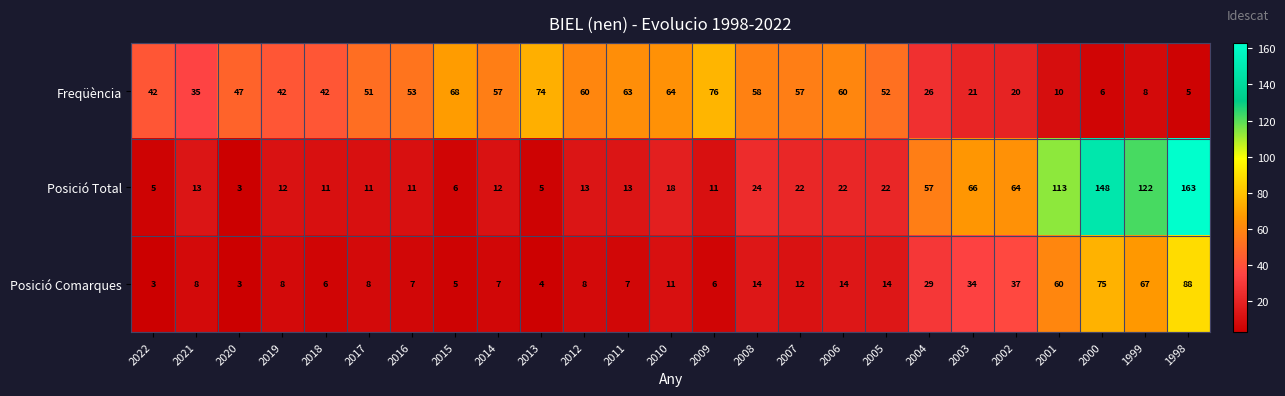

List the series in order of their peak value, lowest first.

Freqüència, Posició Comarques, Posició Total